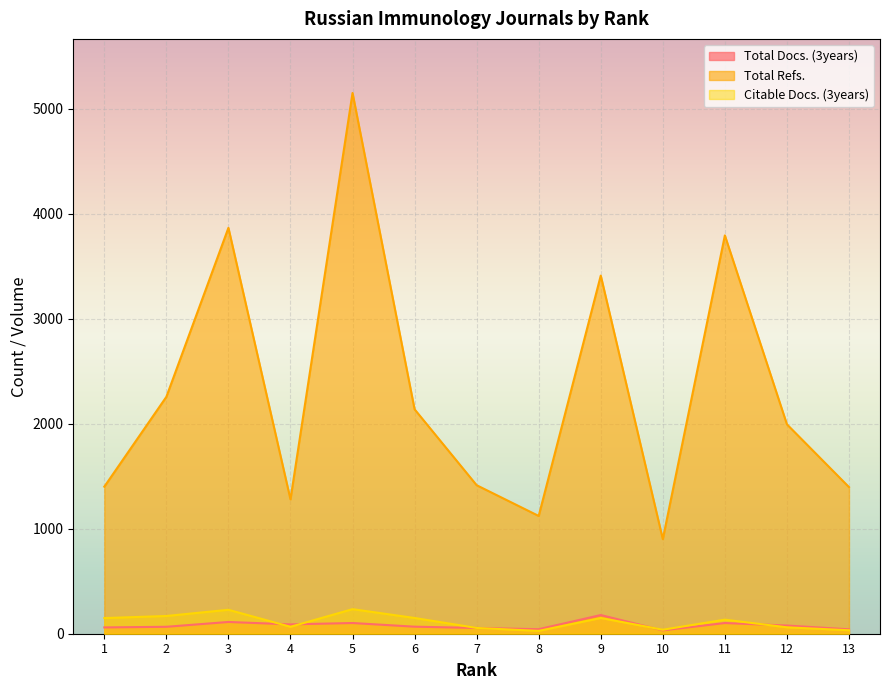

Rank the series by their maximum value, from lowest to highest.

Total Docs. (3years), Citable Docs. (3years), Total Refs.